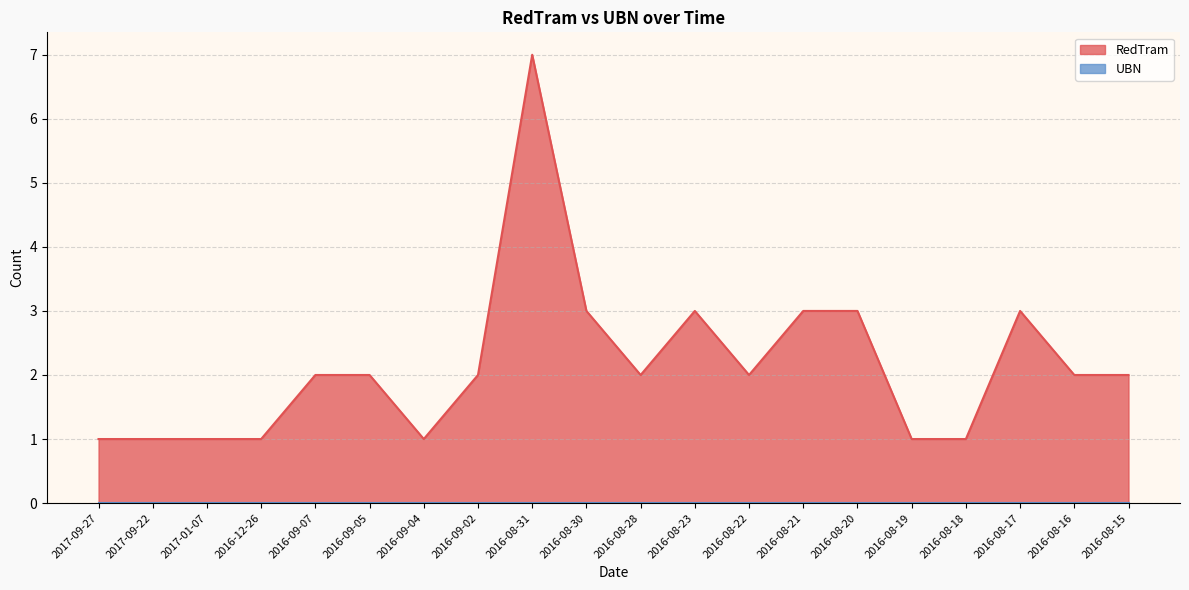

How many interior local valleys (lower than both neighbors) does the data have?

3